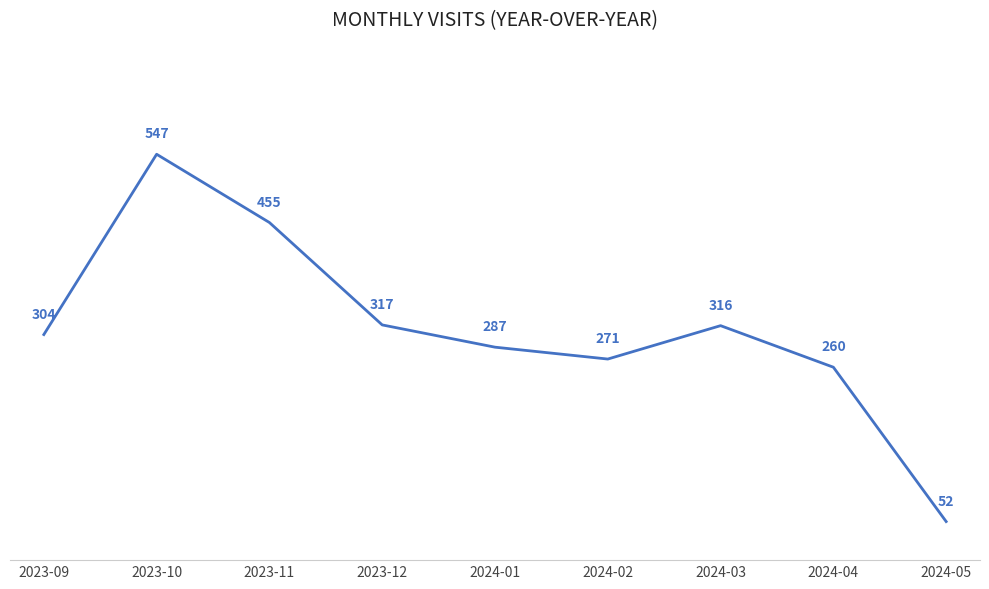

True or false: the data shows 317 at 2023-12.

True